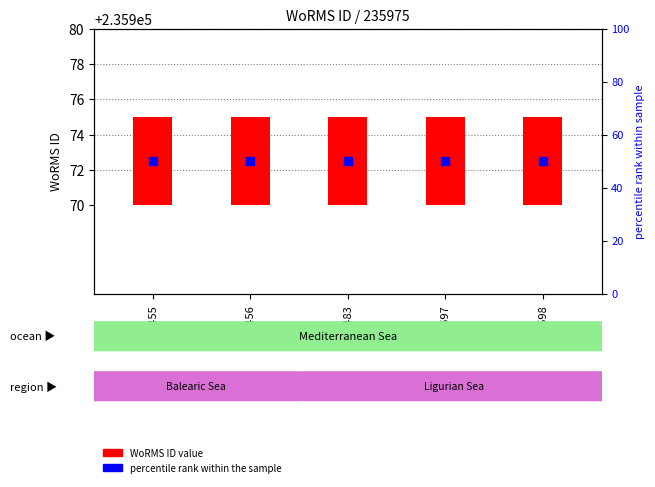

At how many categories does at least one series exceed 11?

5